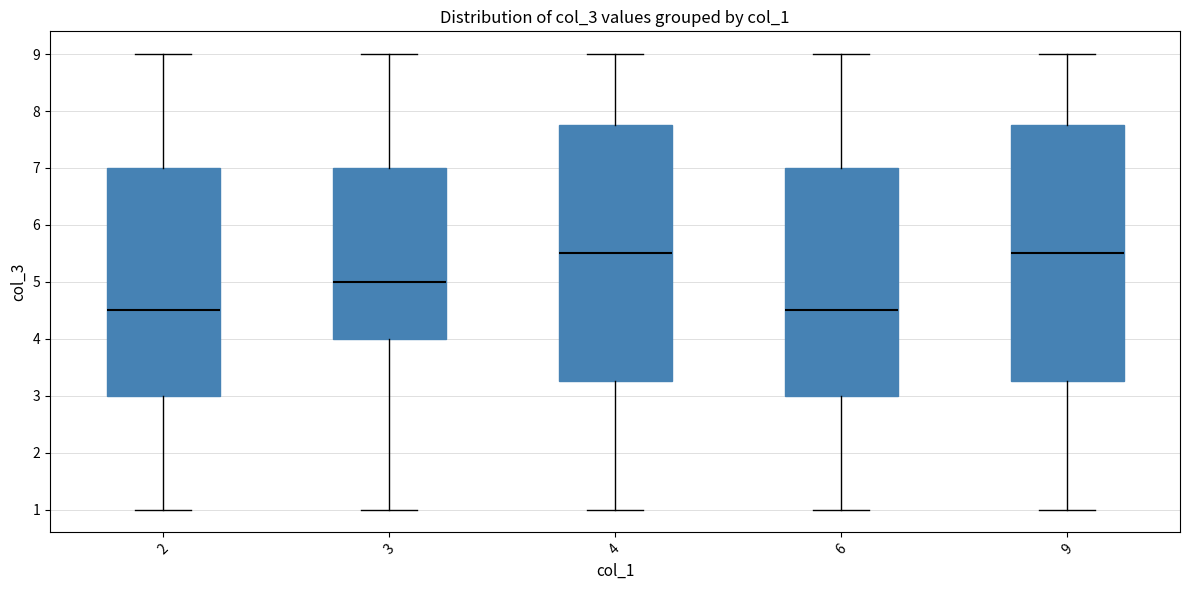

Reading left to right, read every box against the y-axis: the position of its median line, the range the box covers, and the ends of its whiskers. The values are not printed on the chart, so give them approximately, as read against the axis.

2: median 4.5, box 3.0 to 7.0, whiskers 1.0 to 9.0
3: median 5.0, box 4.0 to 7.0, whiskers 1.0 to 9.0
4: median 5.5, box 3.3 to 7.8, whiskers 1.0 to 9.0
6: median 4.5, box 3.0 to 7.0, whiskers 1.0 to 9.0
9: median 5.5, box 3.3 to 7.8, whiskers 1.0 to 9.0